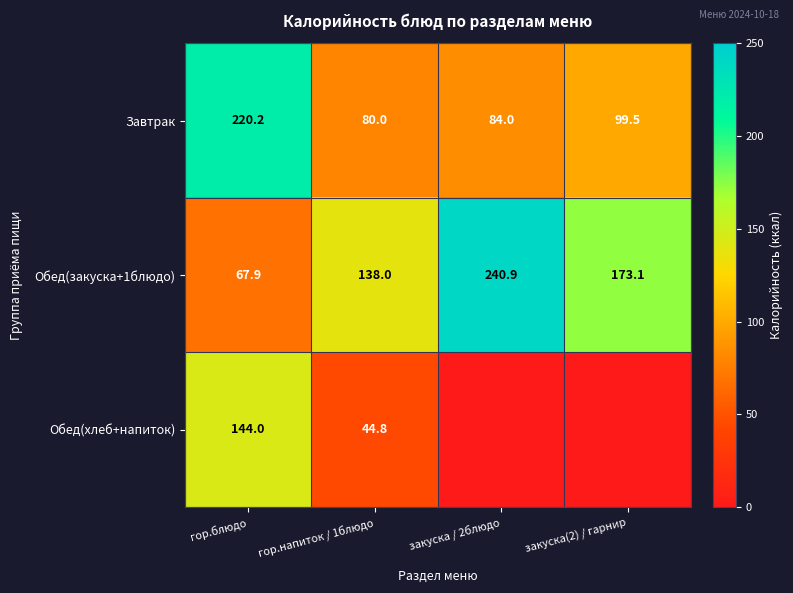

What is the spread (max minus min) of values at закуска / 2блюдо?

240.9